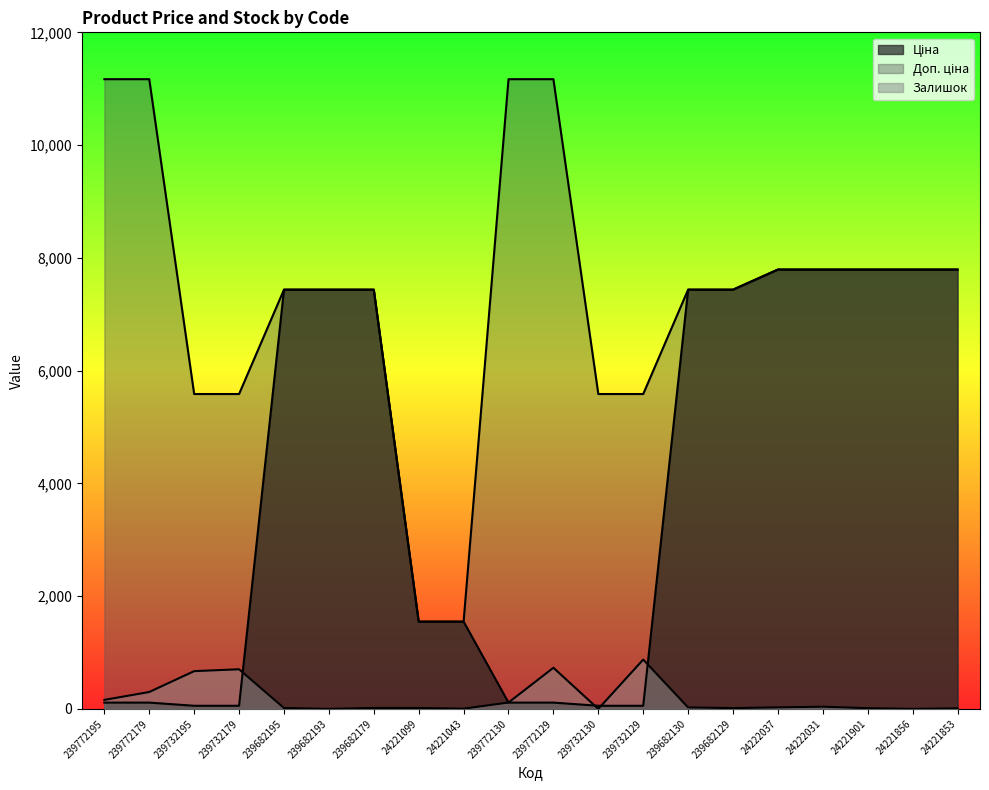

Which series has the widest spread of values?

Доп. ціна